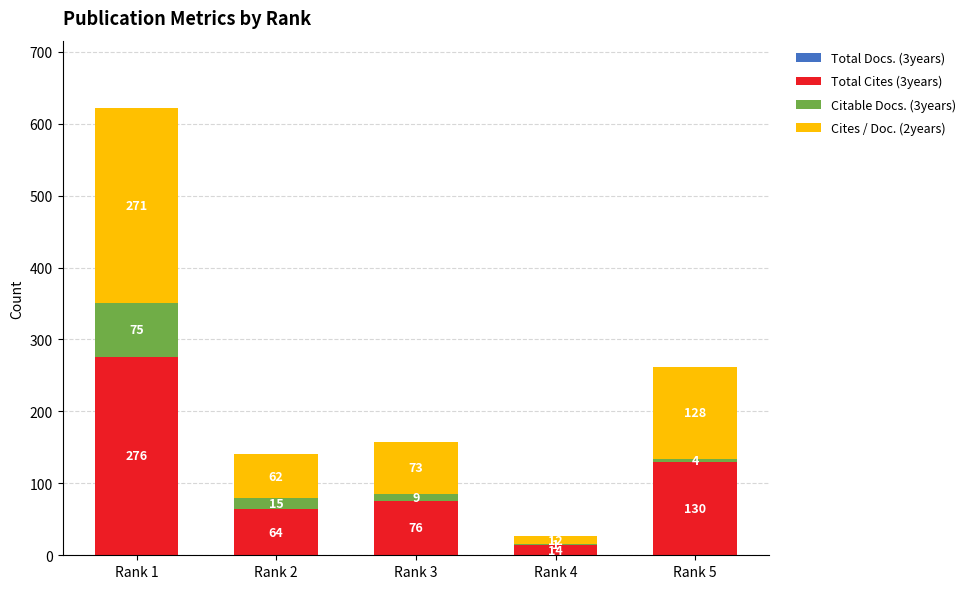

The Total Cites (3years) series shows 276 at Rank 1. True or false?

True